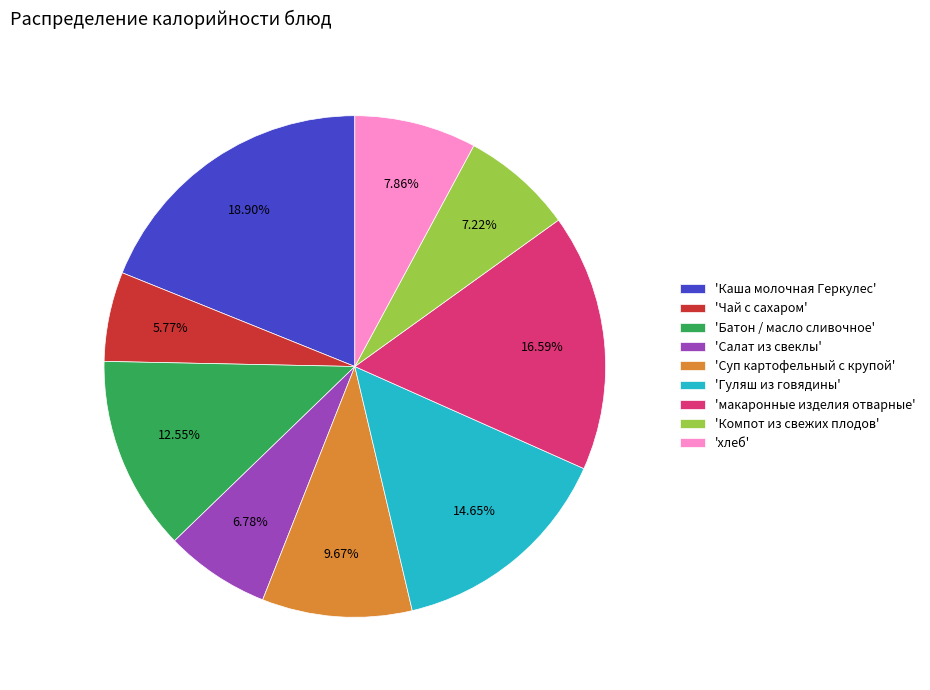

Is the sum of 'макаронные изделия отварные' and 'Салат из свеклы' greater than half?

No